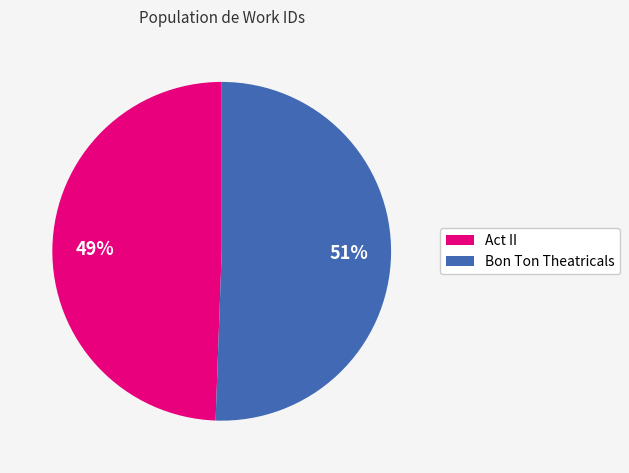

To the nearest percent, what is the combined percentage of Act II and Bon Ton Theatricals?

100%